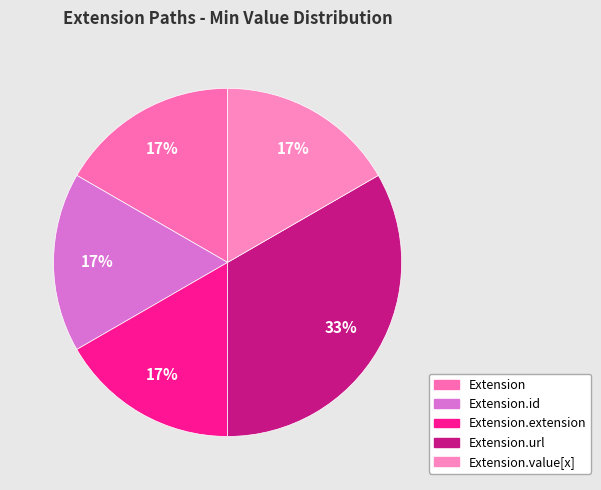

Rank the categories by value from highest to lowest.

Extension.url, Extension, Extension.id, Extension.extension, Extension.value[x]